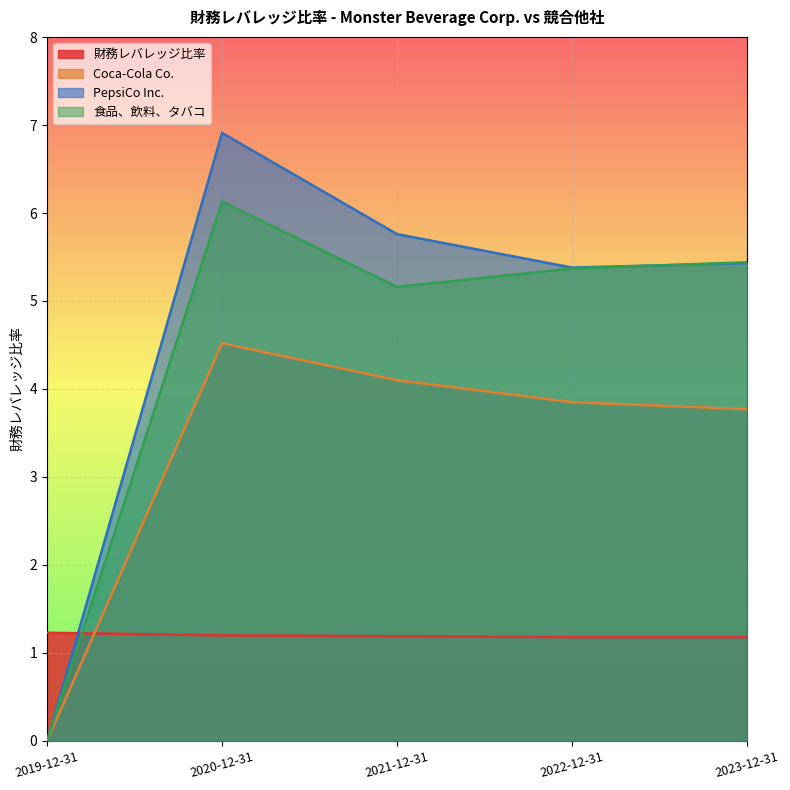

Is it true that PepsiCo Inc. equals 7.1 at 2022-12-31?

False